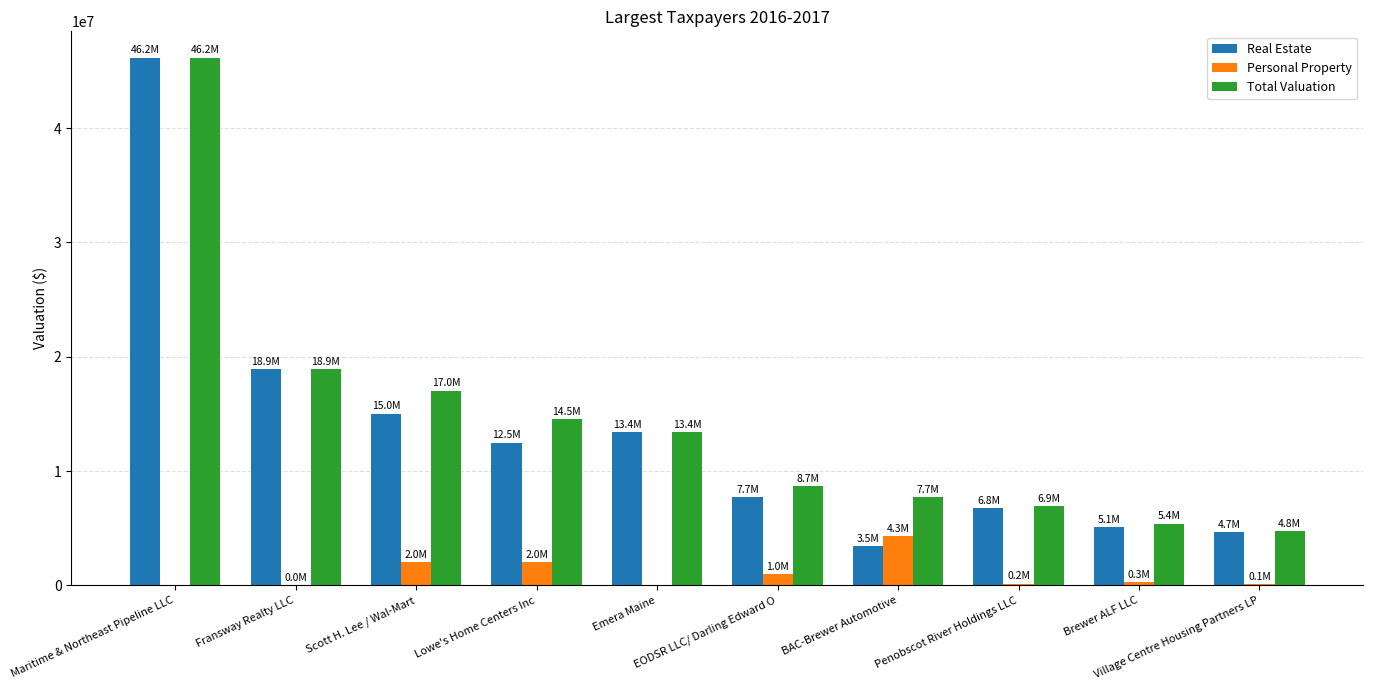

At which label does Total Valuation first exceed 13382200?

Maritime & Northeast Pipeline LLC